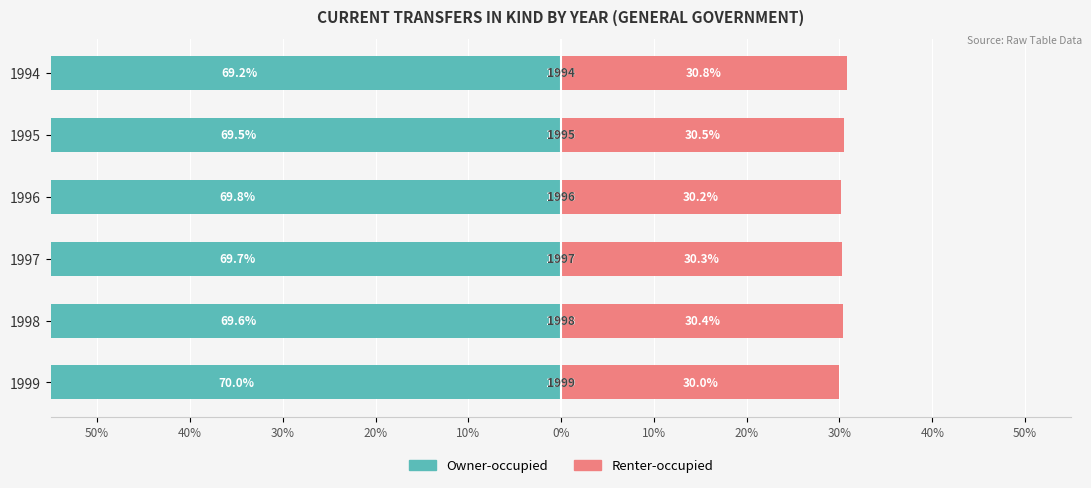

What is the difference between the maximum and minimum values in the Renter-occupied series?

0.8